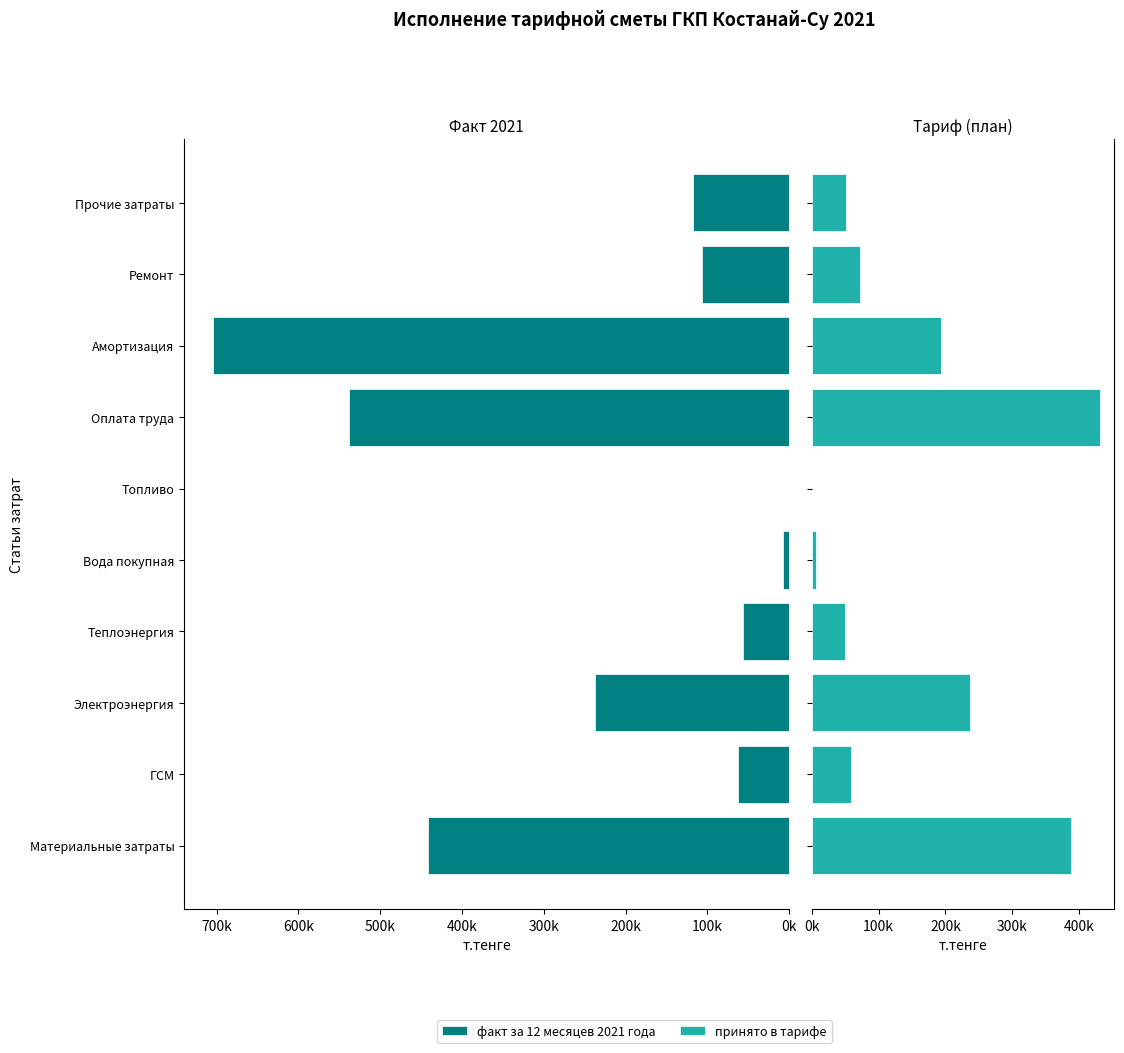

Read the принято в тарифе value at Прочие затраты.

51706.0